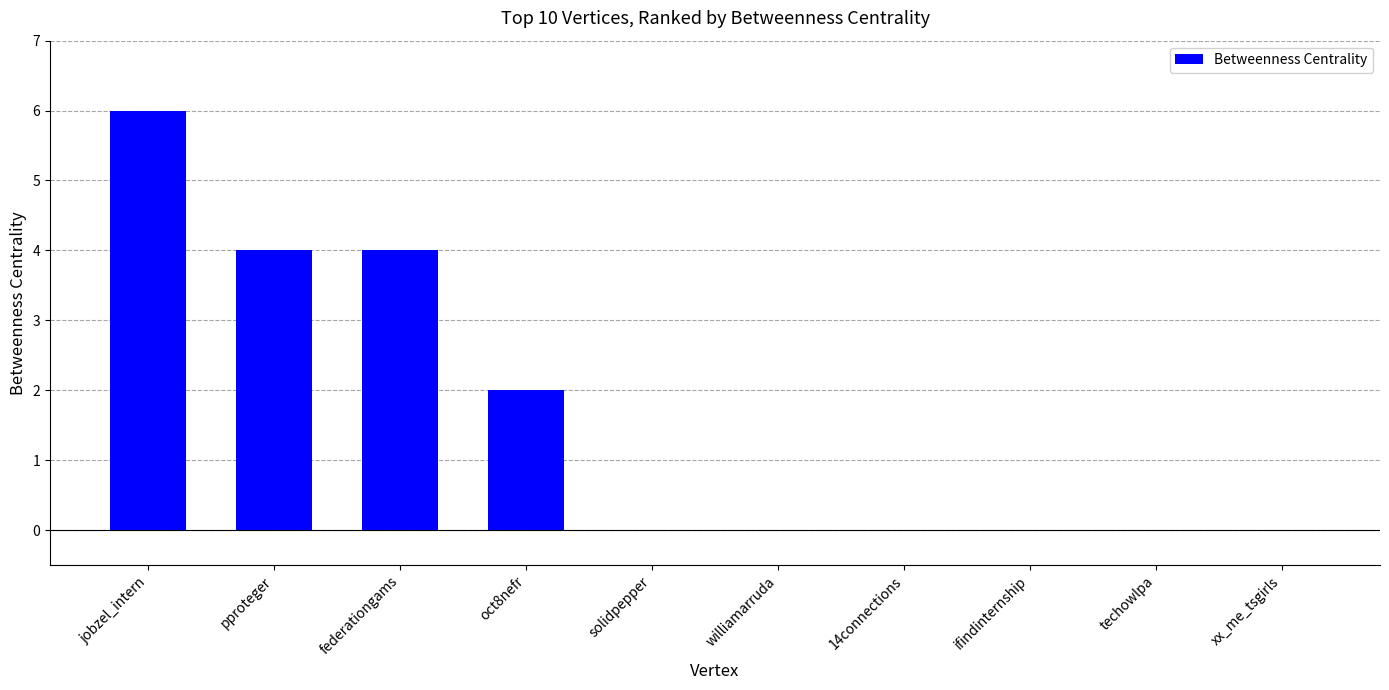

Count the values in the range 0 to 4.

9